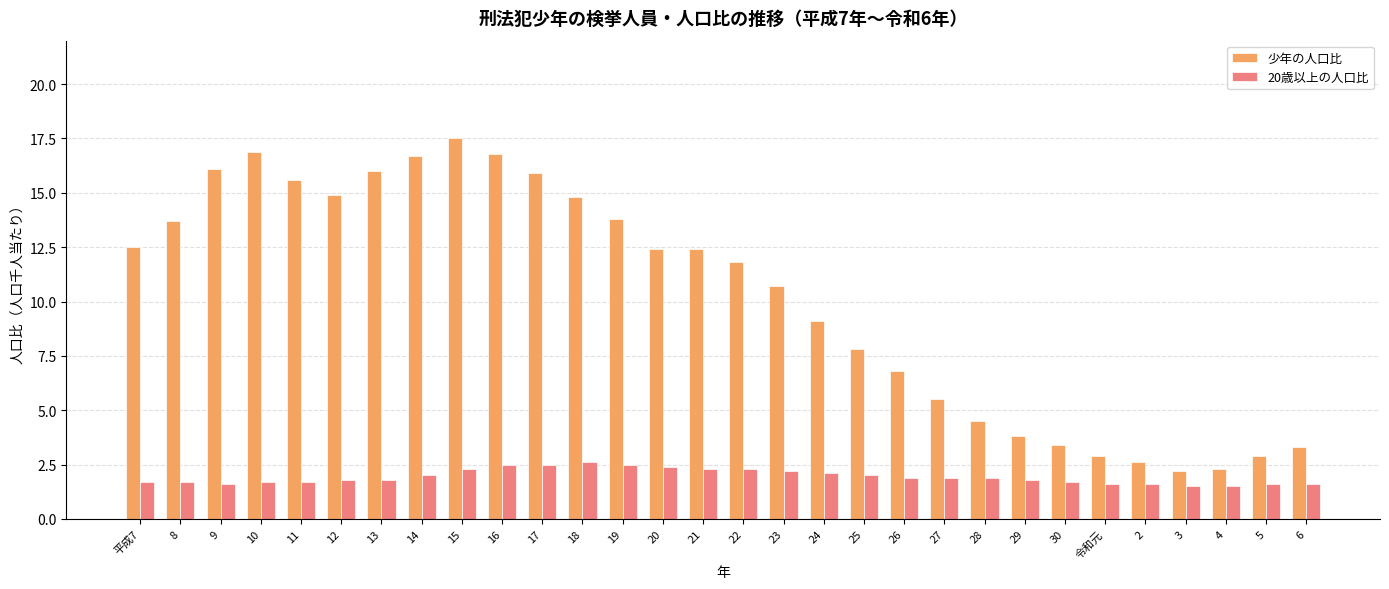

At which label does 少年の人口比 first exceed 12?

平成7